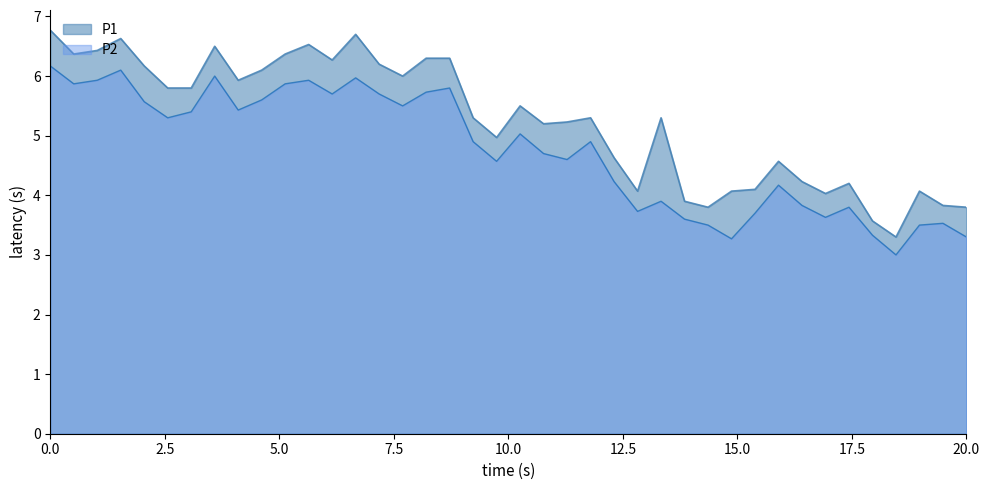

Where is the first local minimum for P2?

00:04